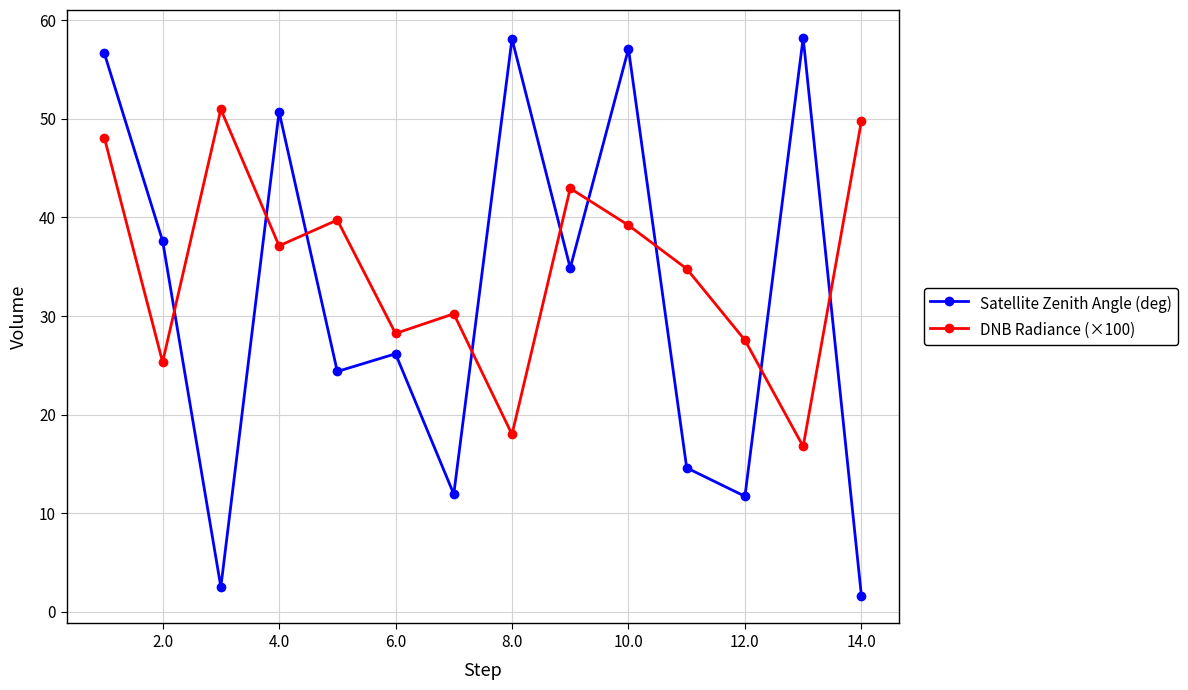

What is the difference between the second highest and second lowest values in the DNB Radiance (×100) series?

31.8